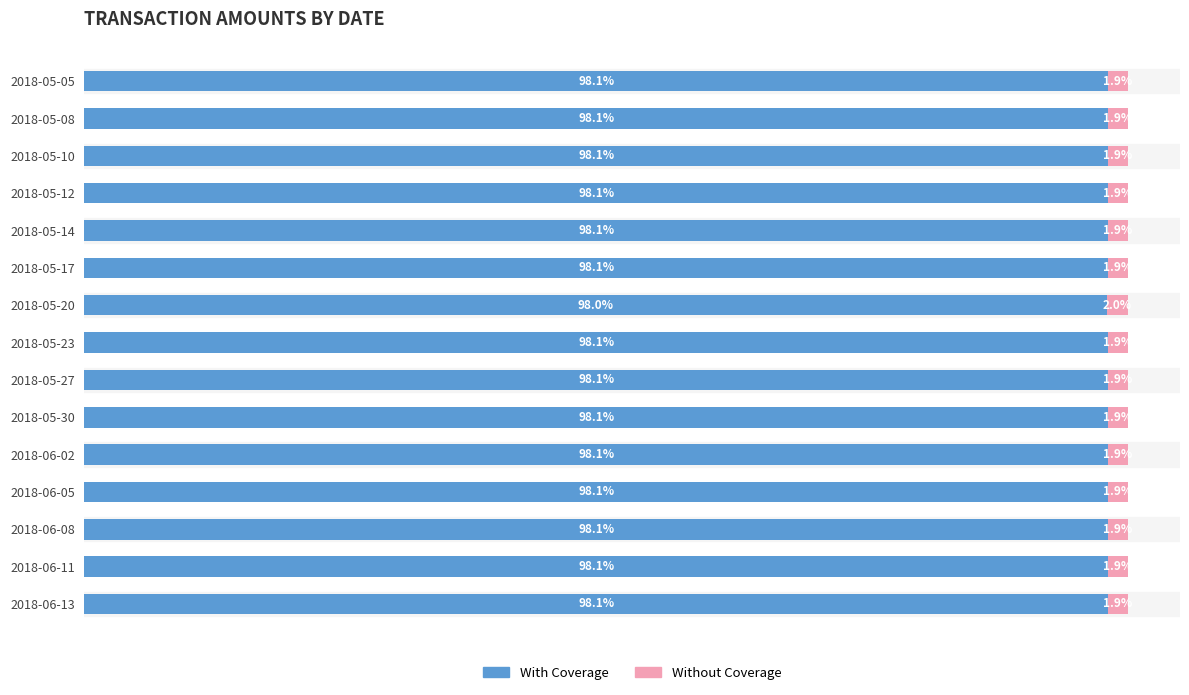

What is the sum of all With Coverage values?

1471.4